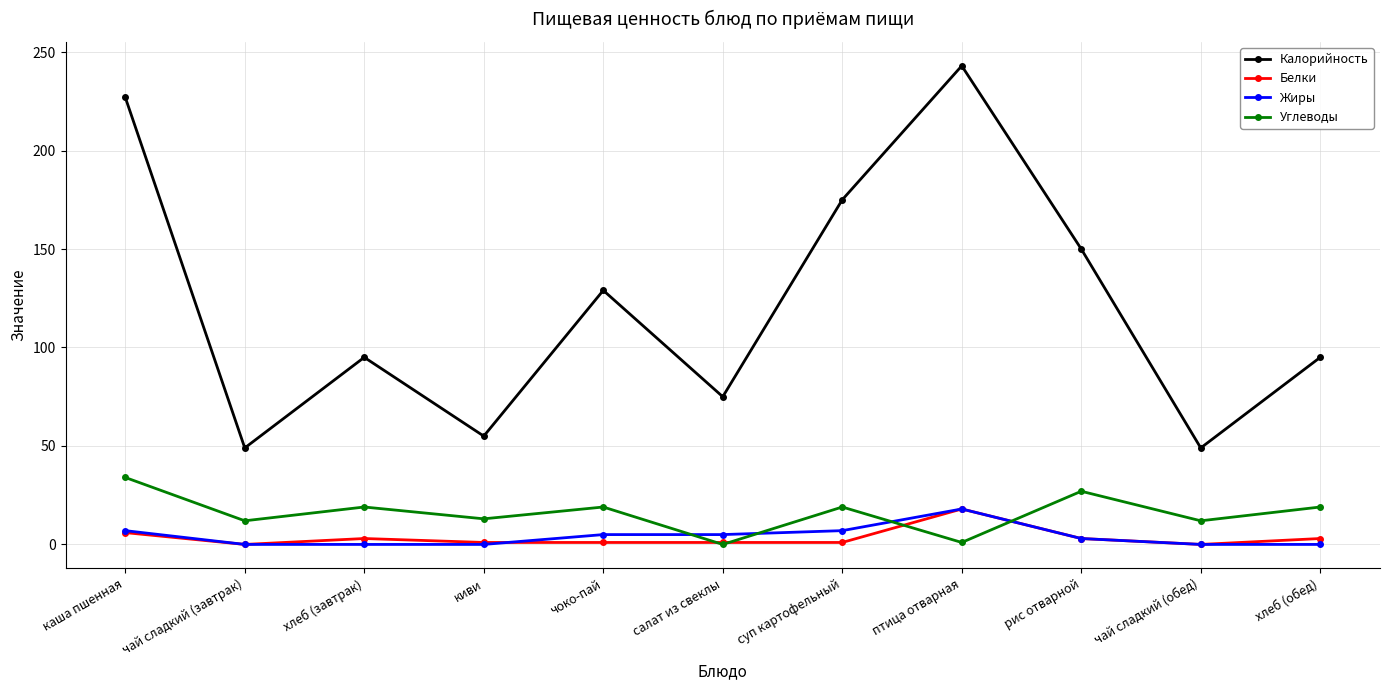

Is this an area chart (filled region under the line)?

No